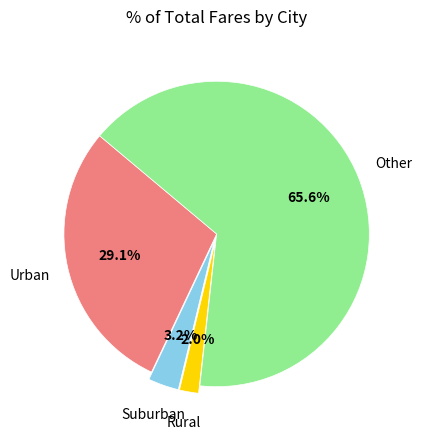

Between Suburban and Other, which is larger?

Other